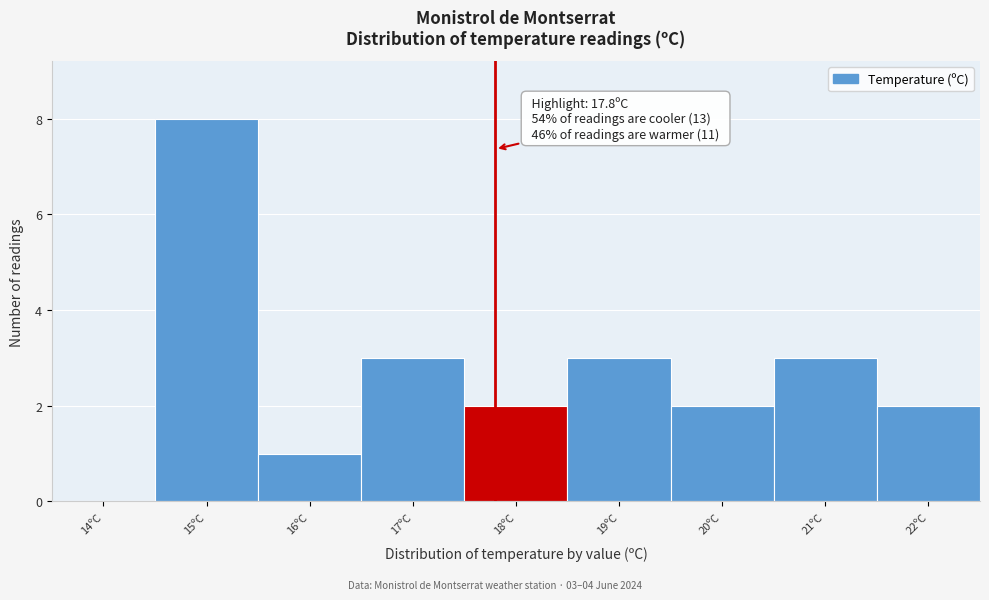

Which range on the x-axis has the tallest bar?

14.5 to 15.5